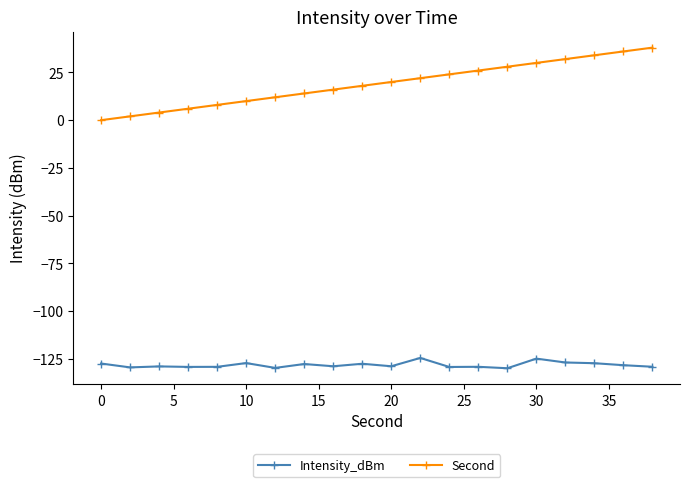

Which series has the largest range (max minus min)?

Second